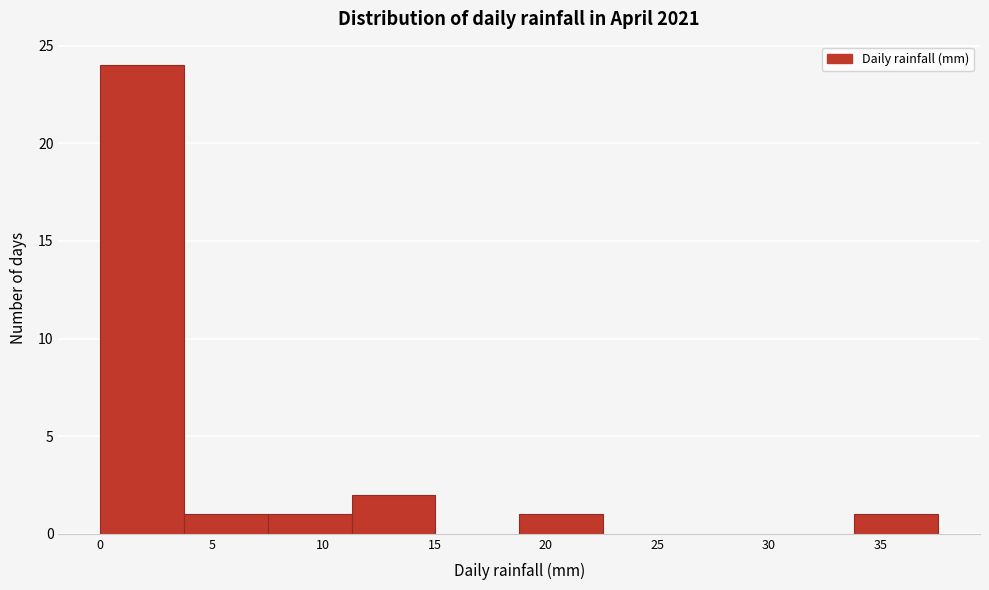

What is the height of the bar covering 19.0 to 22.5 on the x-axis? Neither the bar edges nor the heights are printed on the chart, so give them approximately, as read against the axes.

1